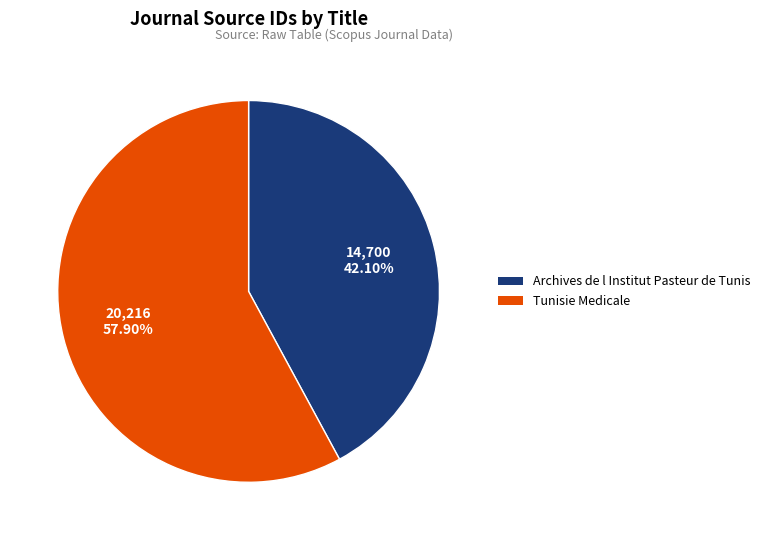

What is the smallest slice in the pie chart?

Archives de l Institut Pasteur de Tunis